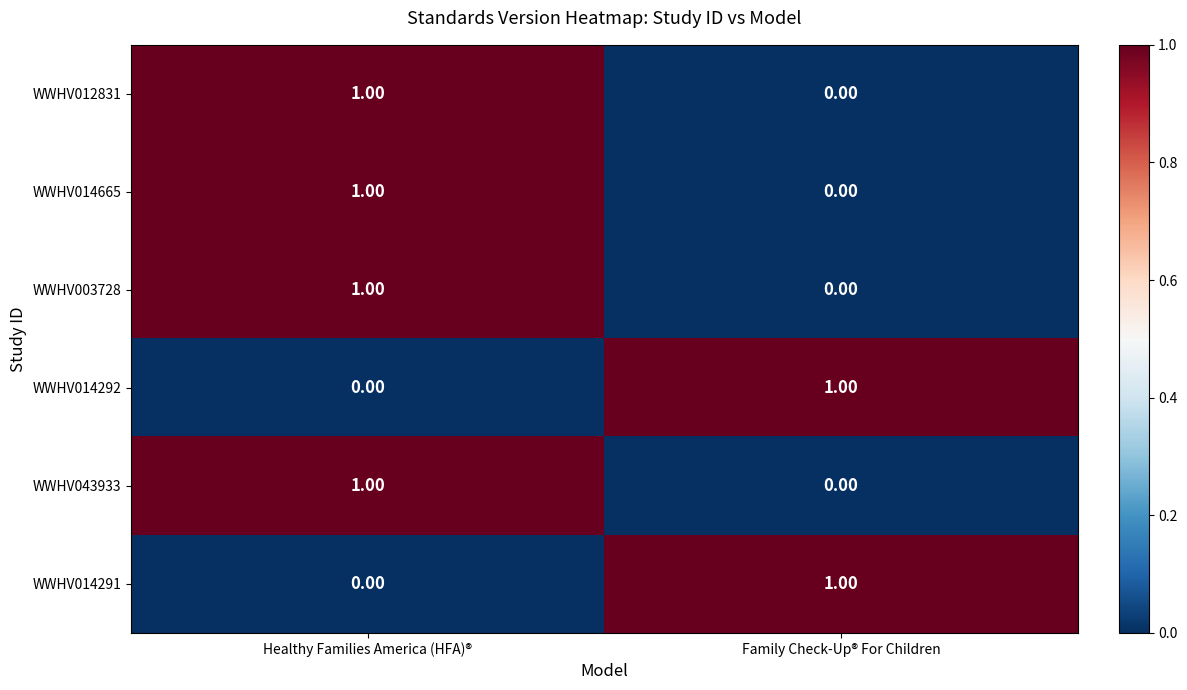

Count the number of categories in the chart.

2